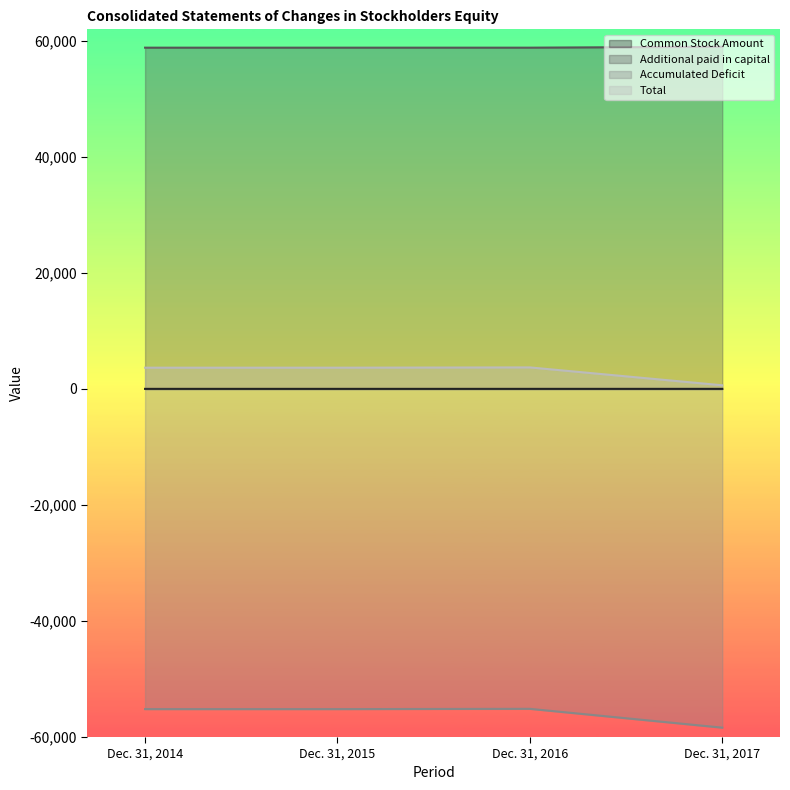

What is the total value across all series at Dec. 31, 2017?

1271